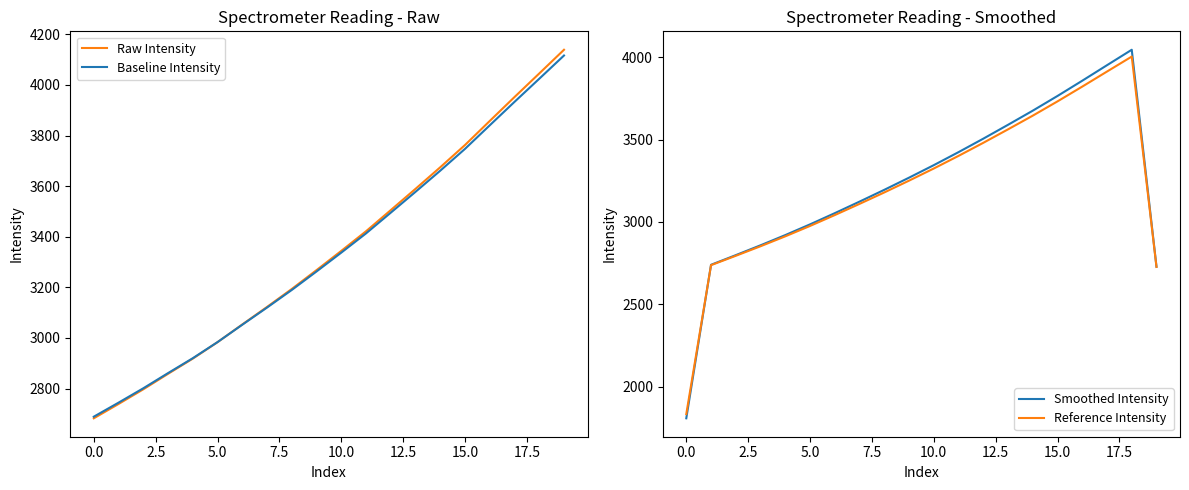

What is the difference between the second highest and second lowest values in the Raw Intensity series?

1306.3